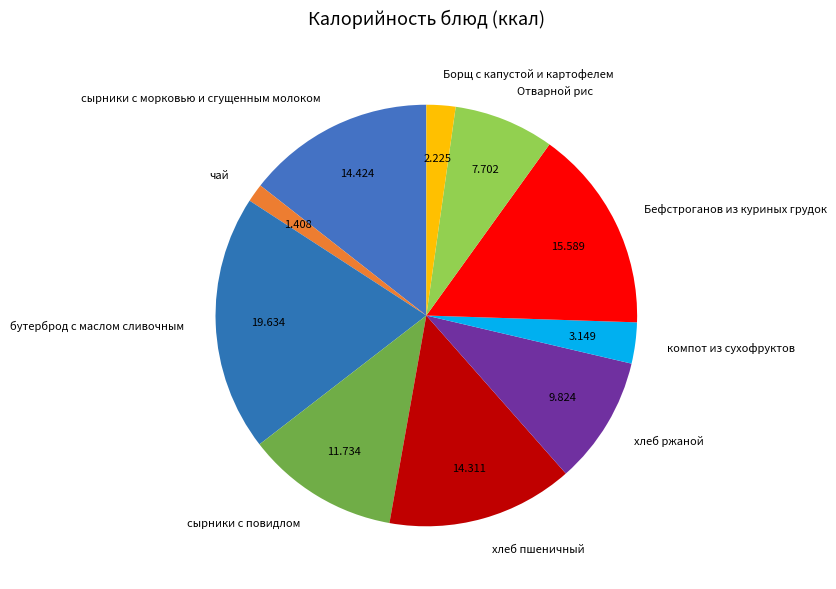

Which has a higher value, сырники с морковью и сгущенным молоком or компот из сухофруктов?

сырники с морковью и сгущенным молоком